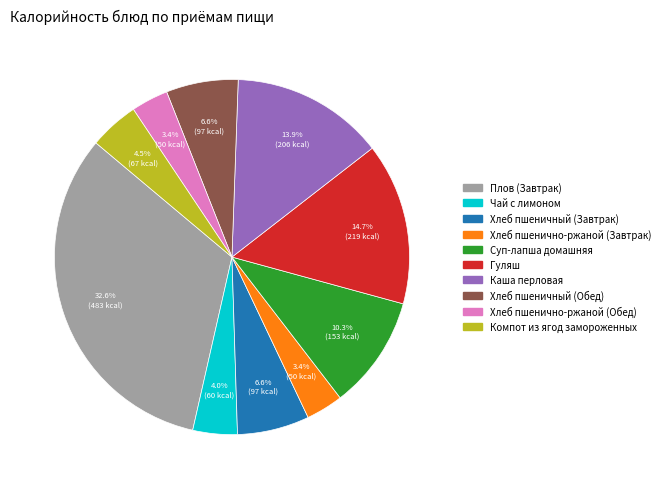

Which has a higher value, Суп-лапша домашняя or Хлеб пшеничный (Завтрак)?

Суп-лапша домашняя